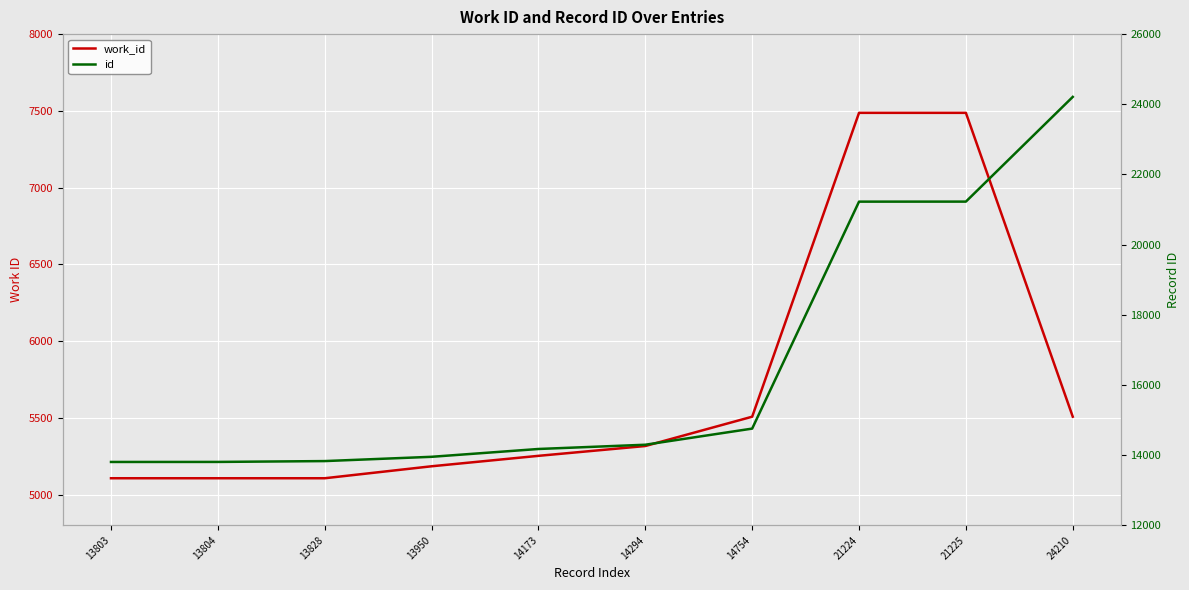

What are all the series names shown in the legend?

work_id, id